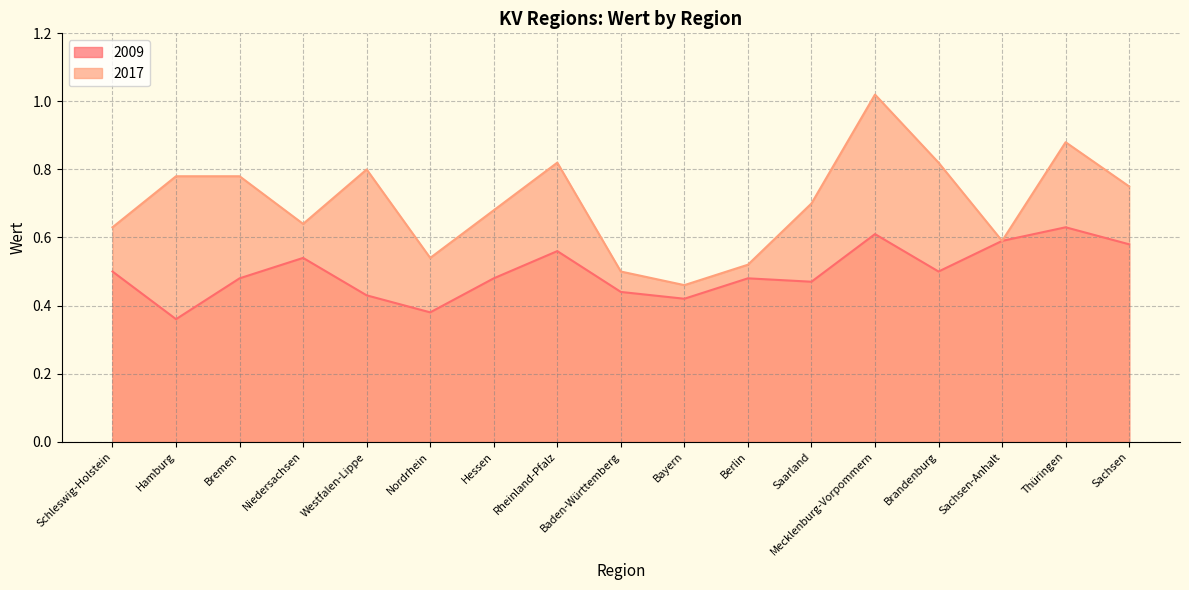

List the labels in order of 2009 value, largest first.

Thüringen, Mecklenburg-Vorpommern, Sachsen-Anhalt, Sachsen, Rheinland-Pfalz, Niedersachsen, Schleswig-Holstein, Brandenburg, Bremen, Hessen, Berlin, Saarland, Baden-Württemberg, Westfalen-Lippe, Bayern, Nordrhein, Hamburg